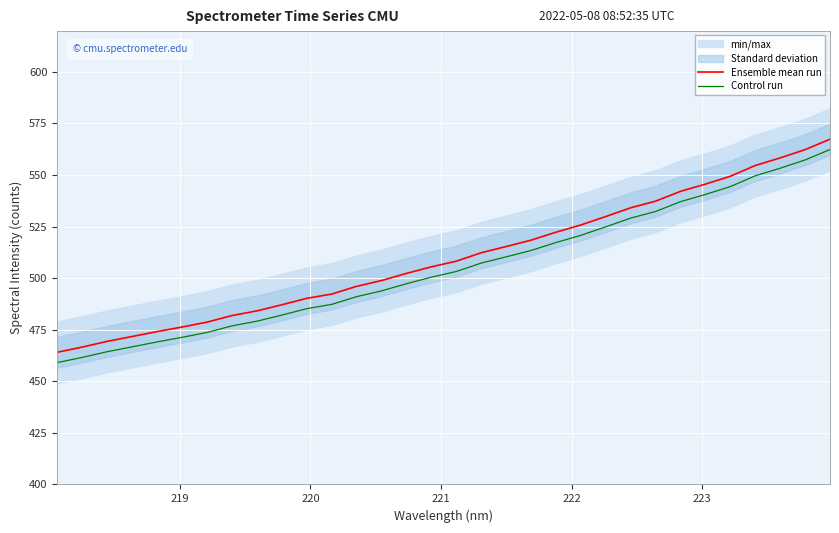

What is the highest value of the Control run series?

562.3